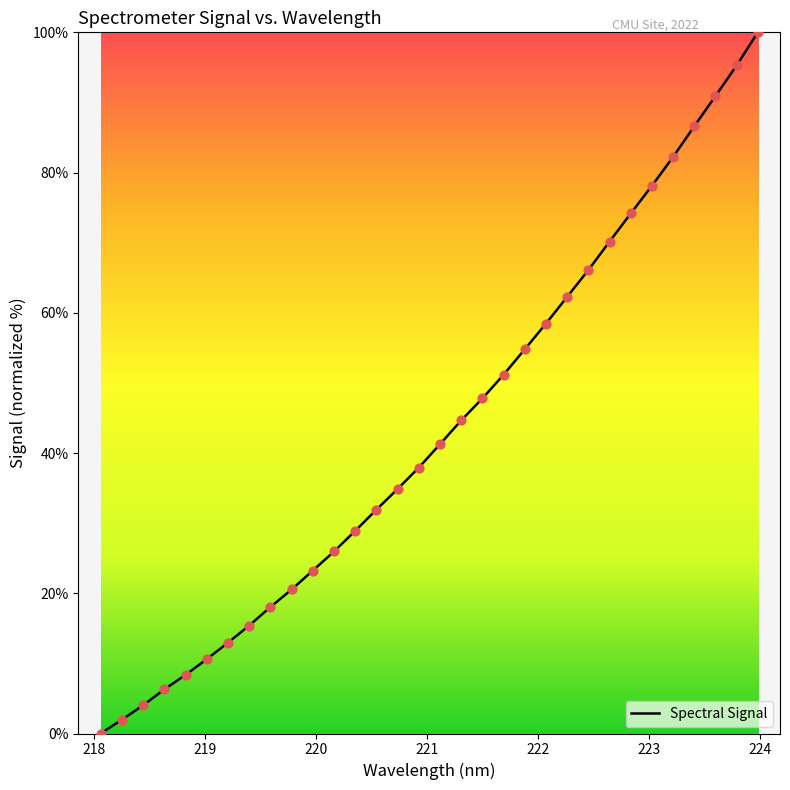

What is the greatest value displayed?

100.0